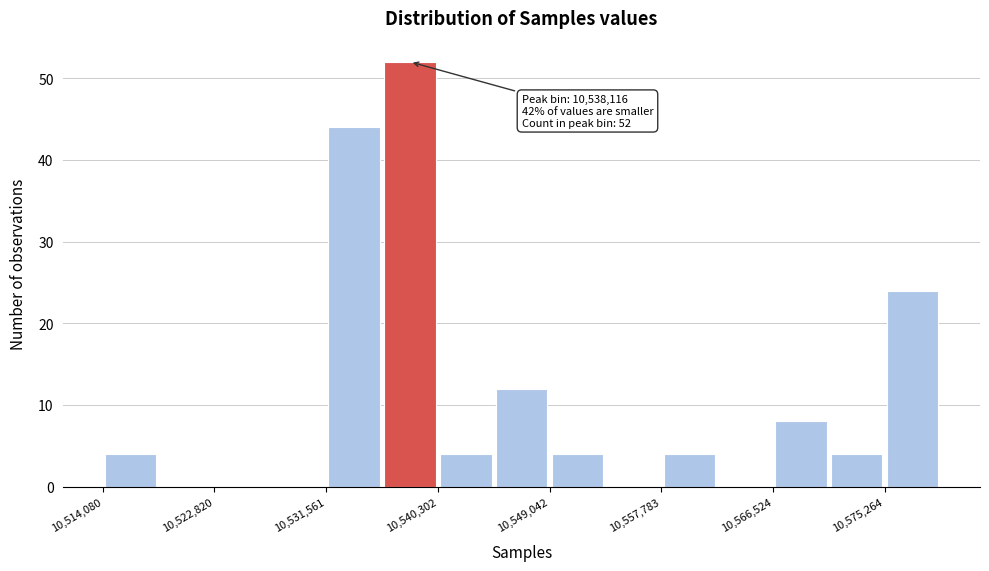

Over which range of the x-axis is the bar tallest?

10536000 to 10540000